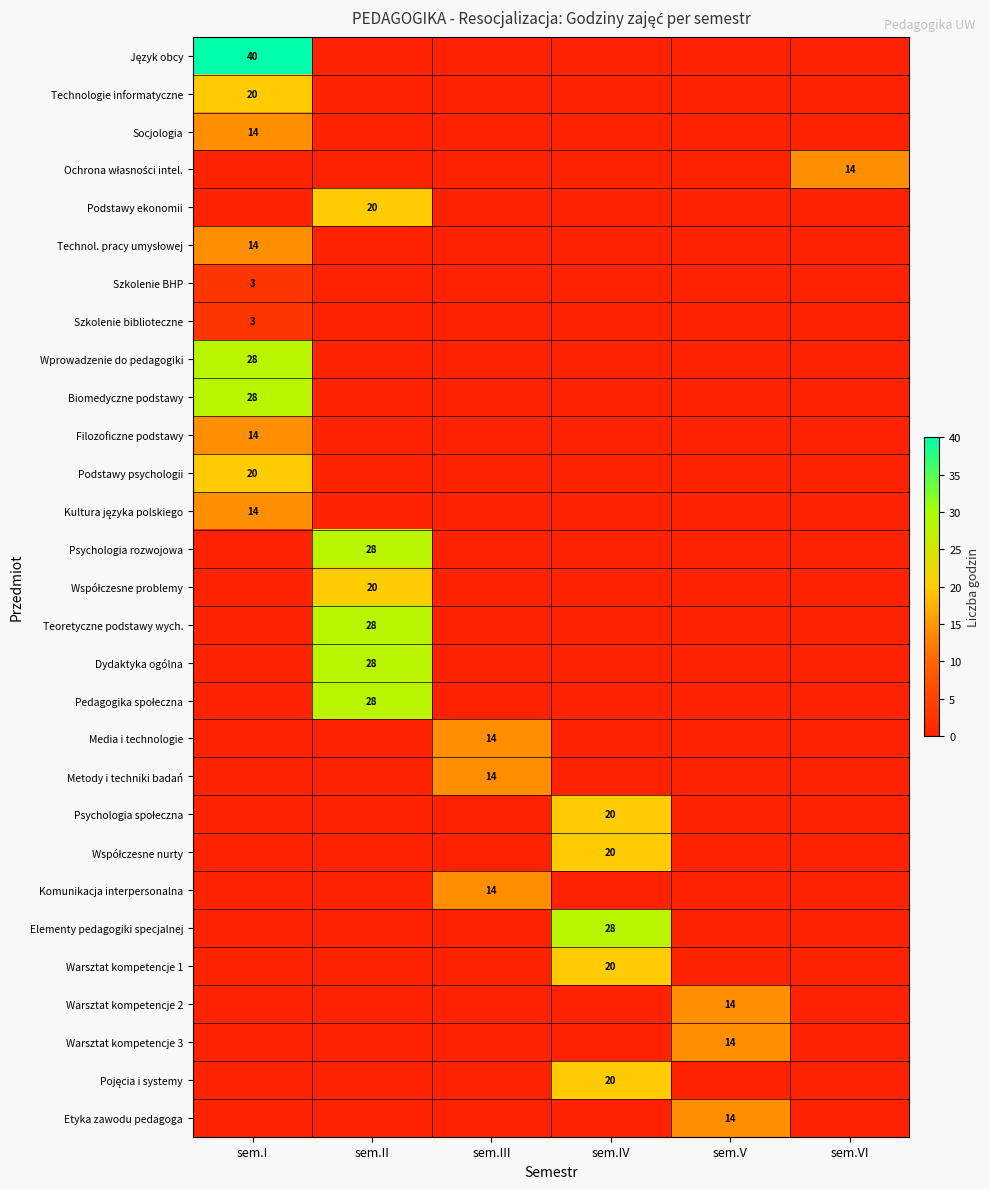

What is the average value of the Etyka zawodu pedagoga series?

2